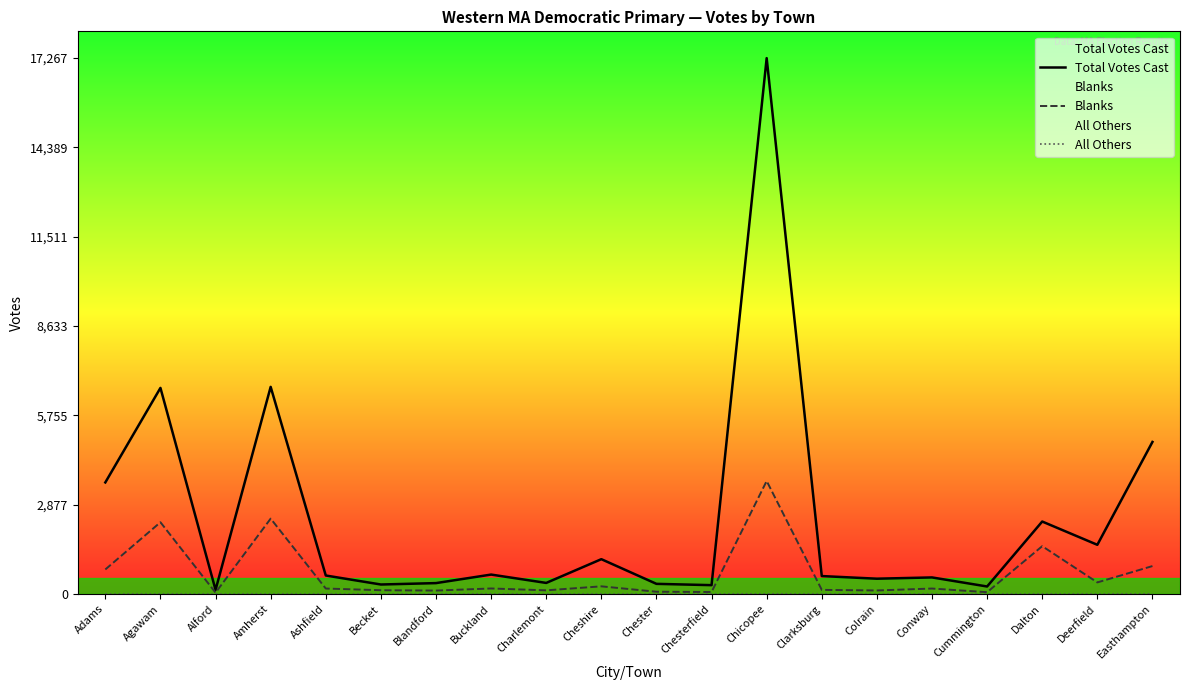

Rank the series at Agawam from highest to lowest value.

Total Votes Cast, Blanks, All Others